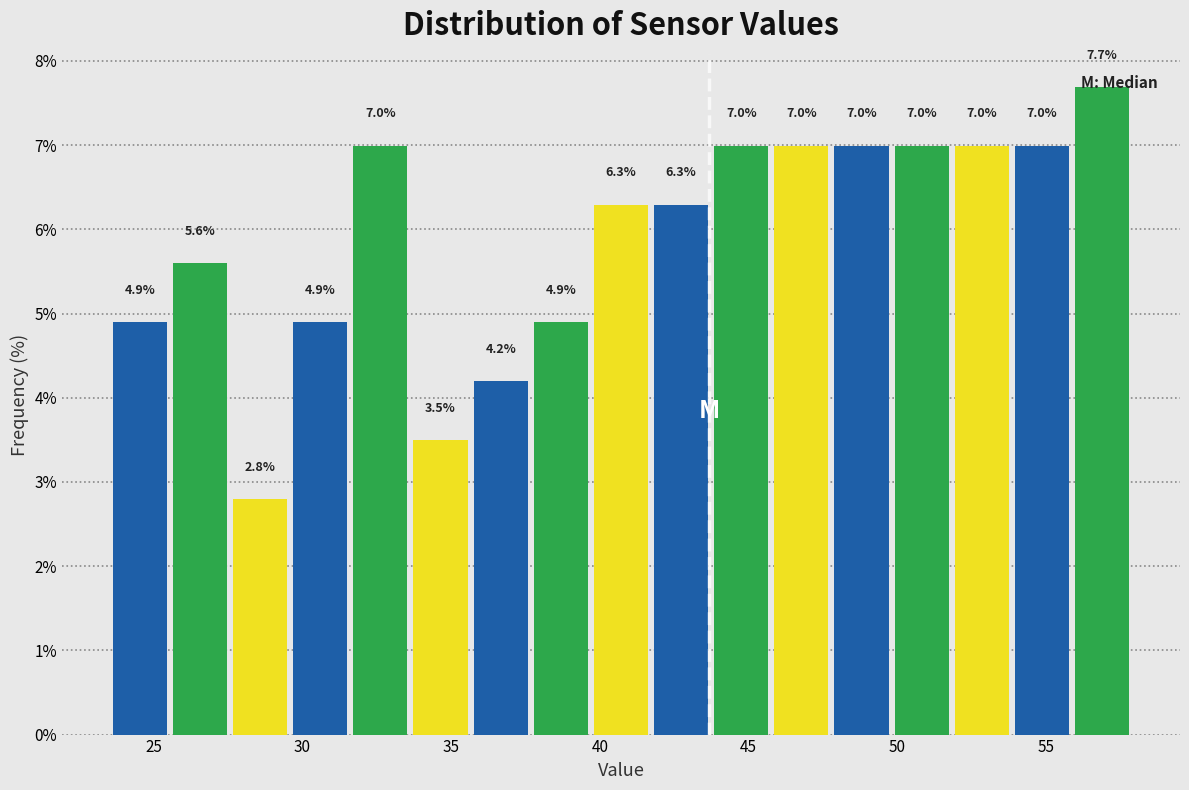

What is the height of the bar covering 52.0 to 54.0 on the x-axis? The bar edges are not printed on the chart, so give them approximately, as read against the axis.

7.0